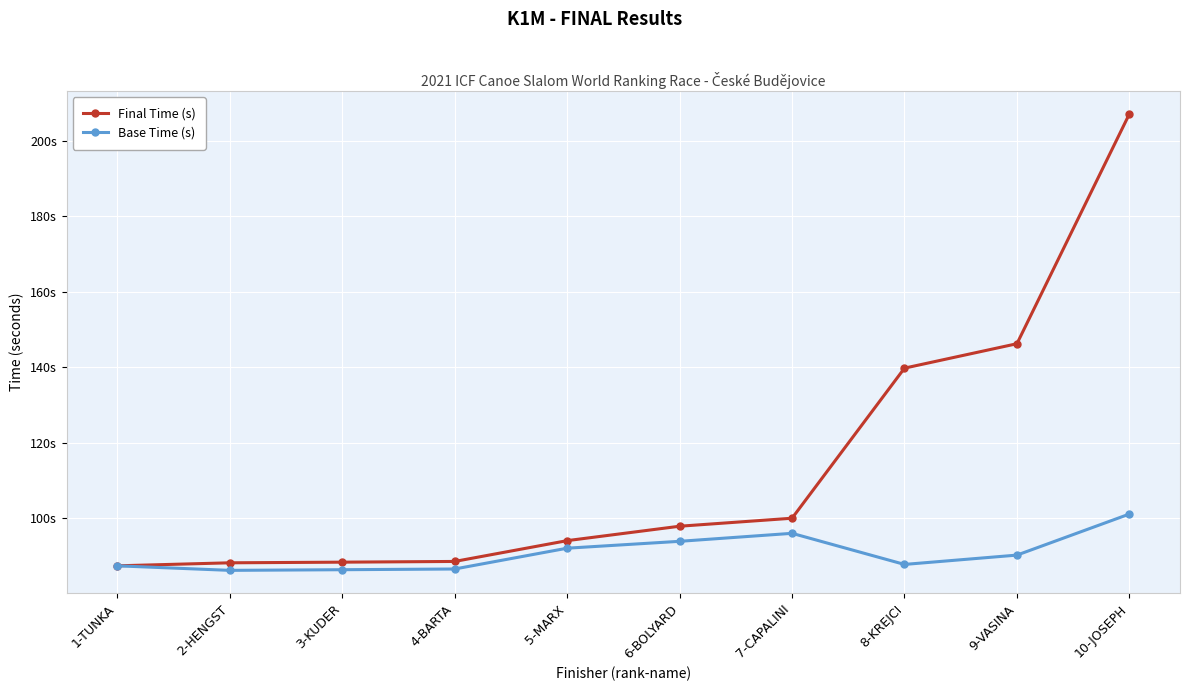

What is the difference between the highest and lowest values at 6-BOLYARD?

4.0